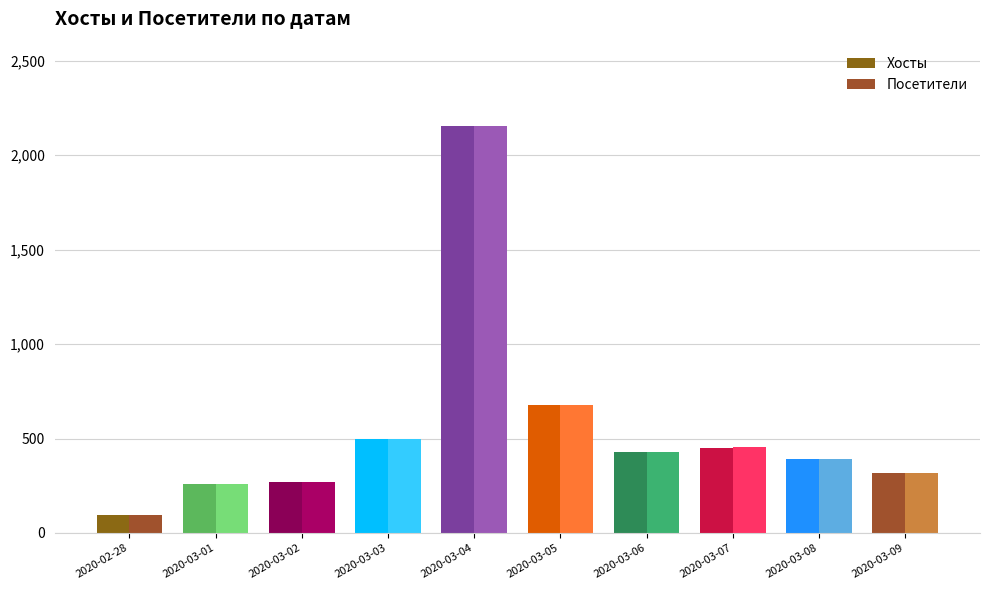

What is the value of the Посетители bar at the 7th from the left?

428